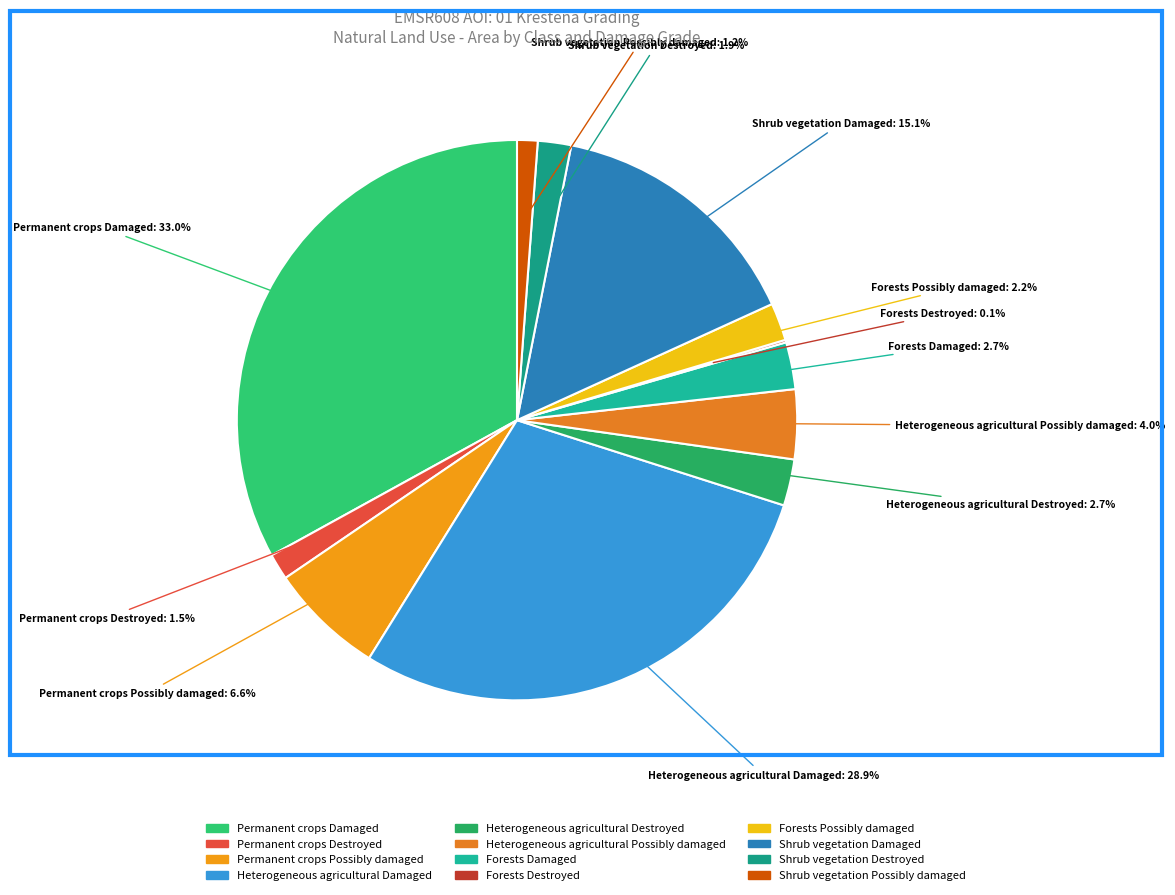

Does Forests Damaged represent more than half of the total?

No